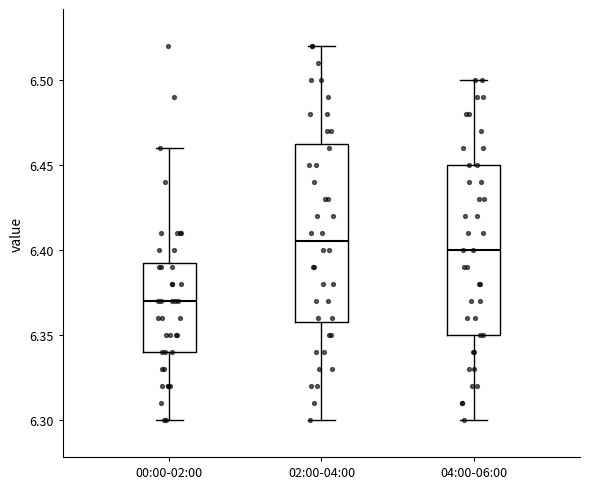

Which box's median line is the lowest?

00:00-02:00